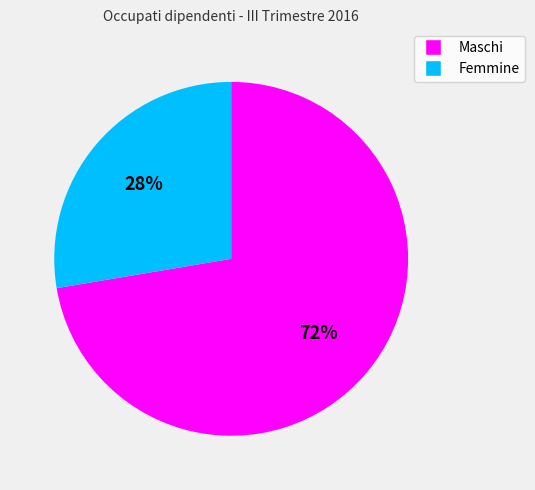

To the nearest percent, what percentage of the pie is Femmine?

28%